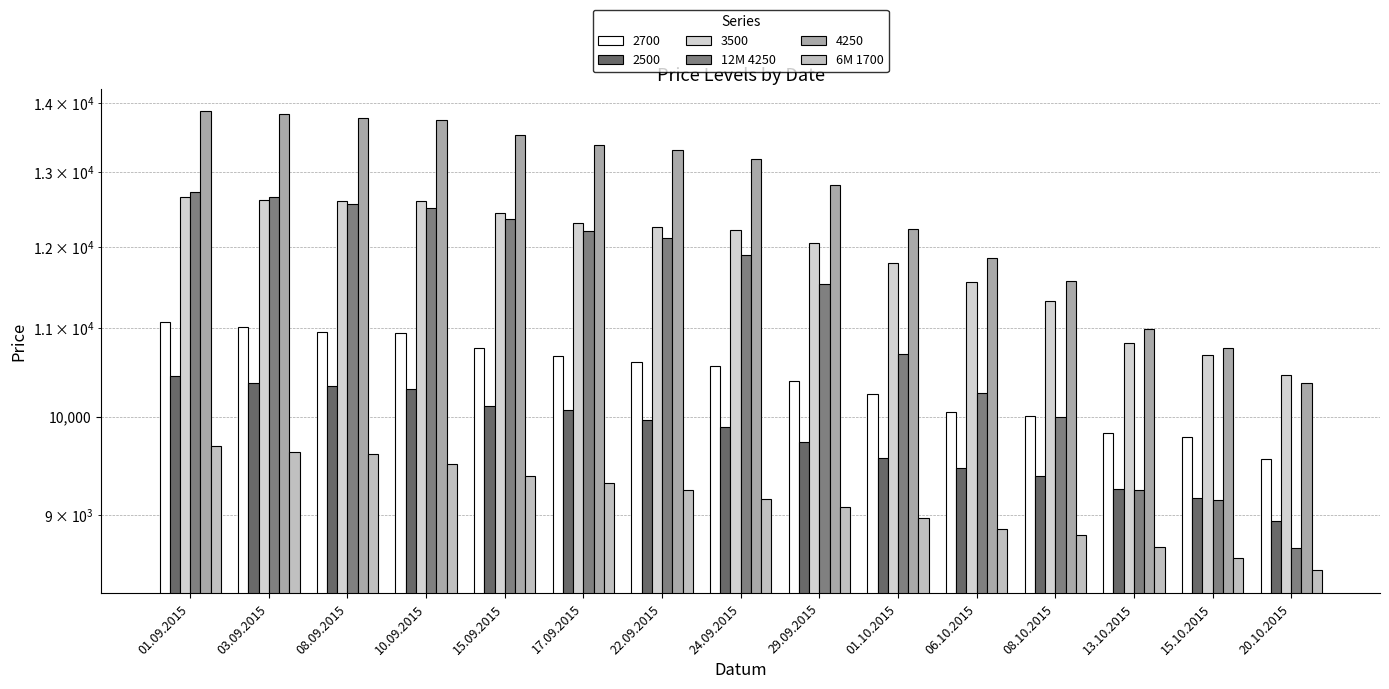

How many bars are there in total?

30